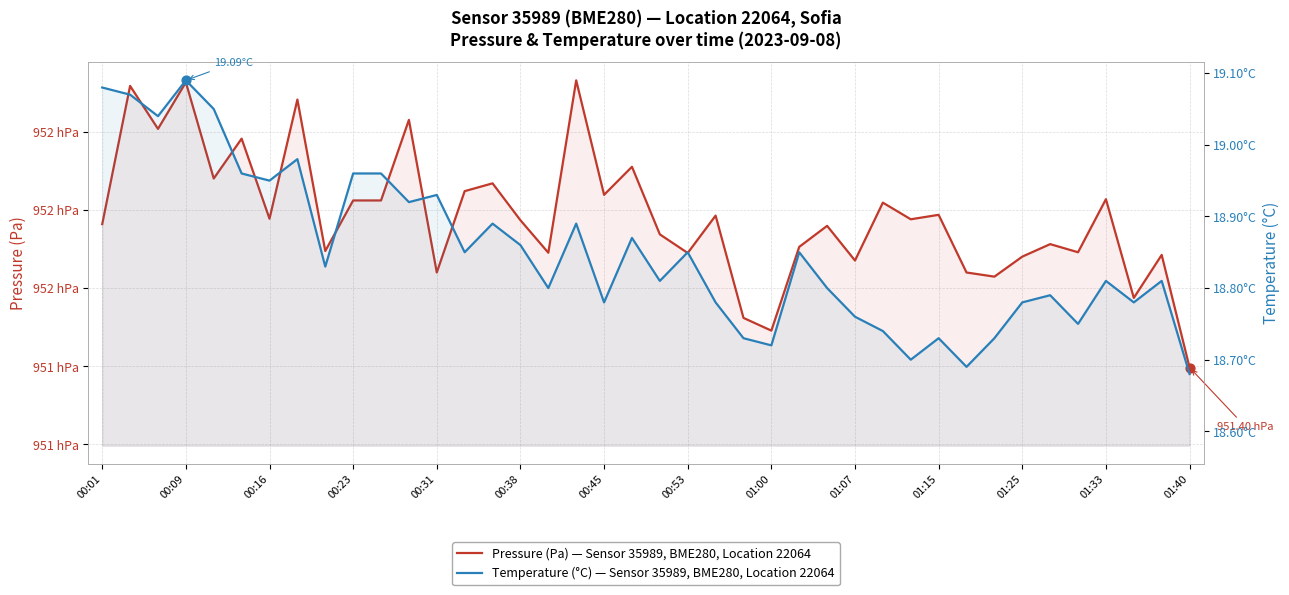

Which series has the largest Y range (max minus min)?

pressure